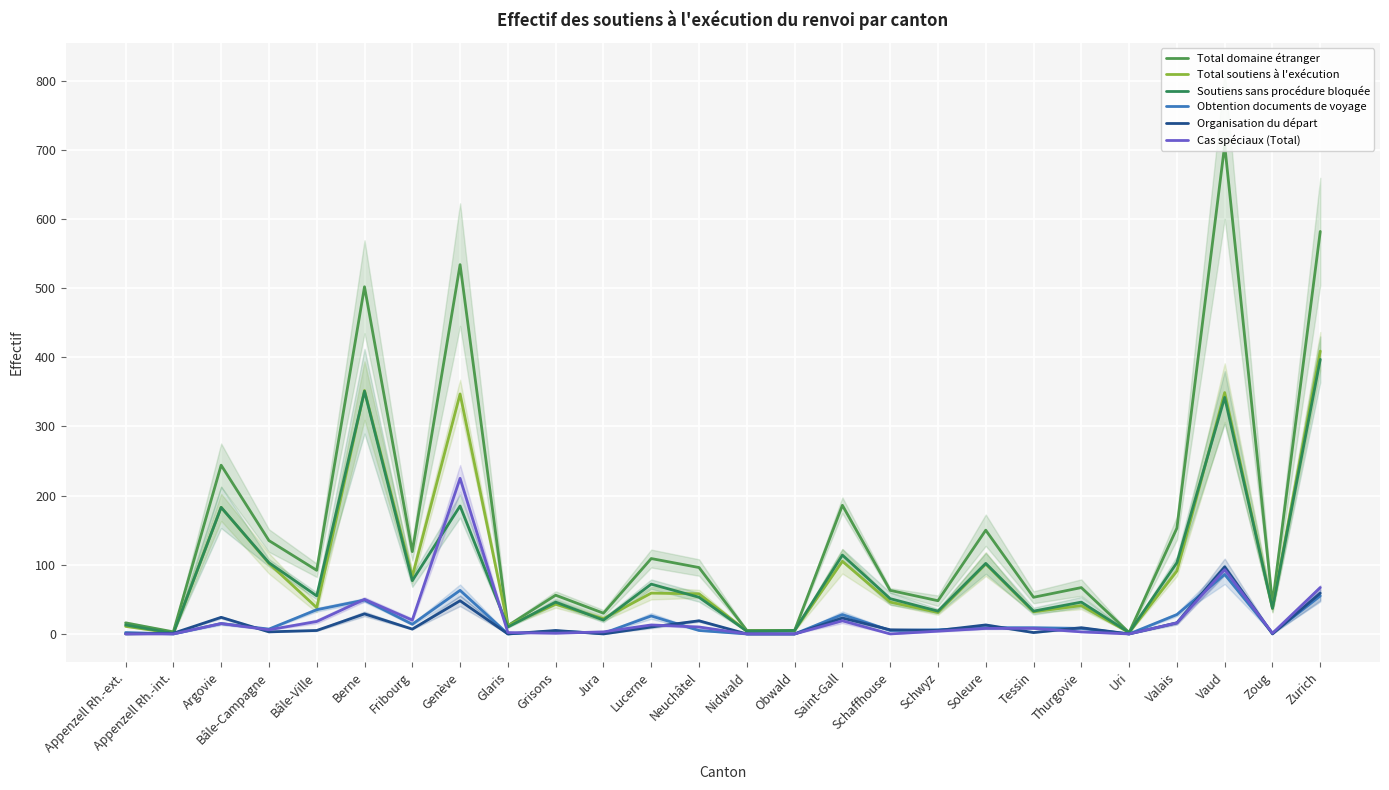

What is the difference between the Obtention documents de voyage values at Valais and Bâle-Campagne?

21